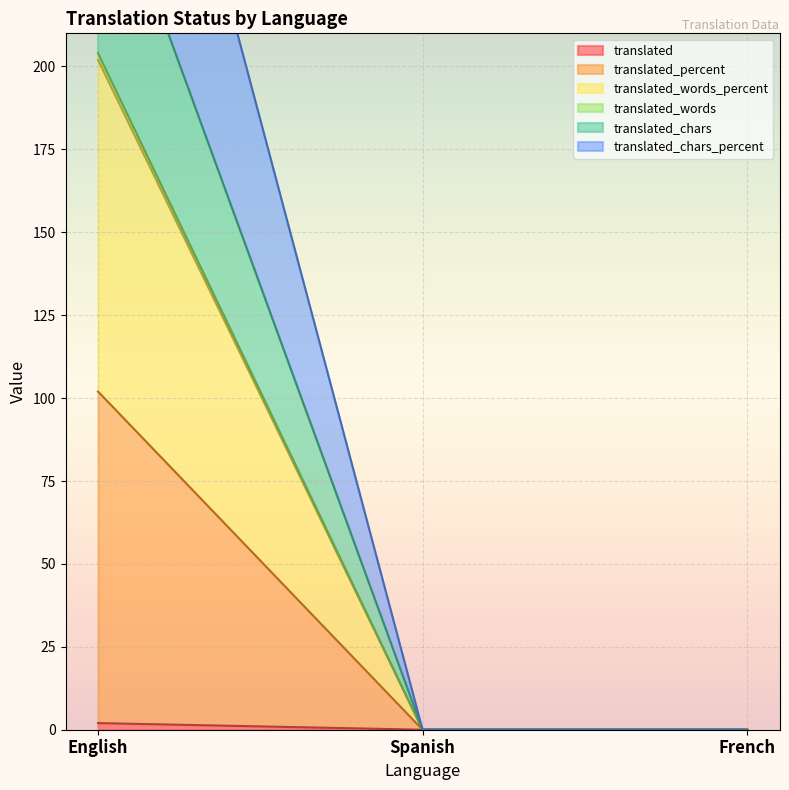

What is the value of the translated_chars_percent point at the 1st from the left?

368